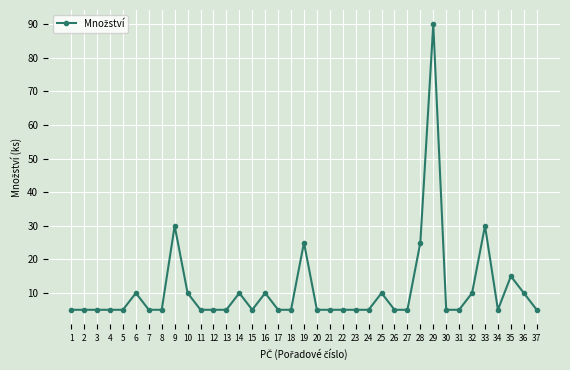

Is it true that the value at 16 is 10?

True